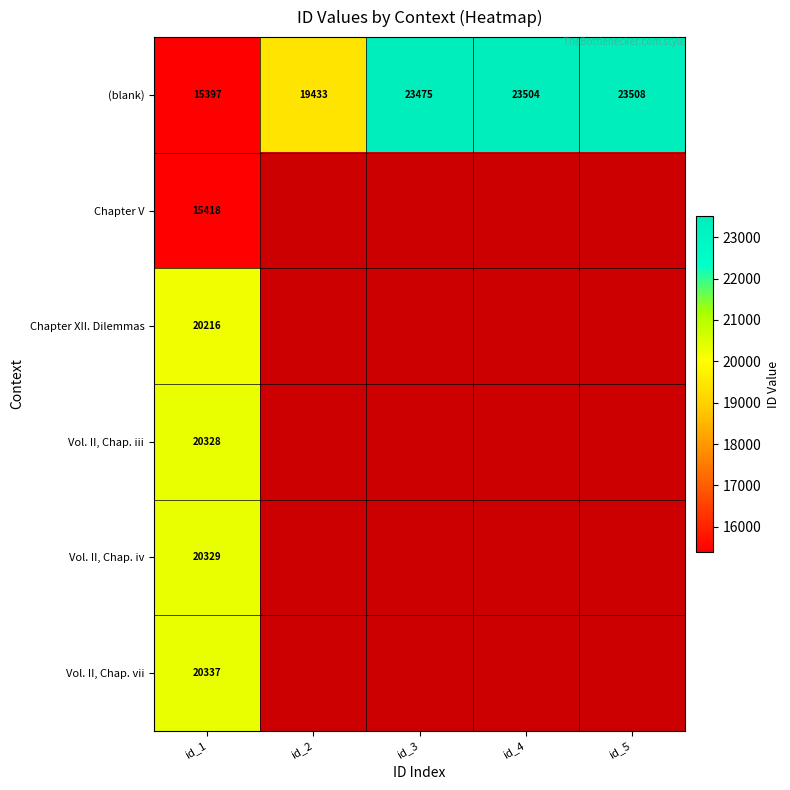

At which label does (blank) reach its peak?

id_5